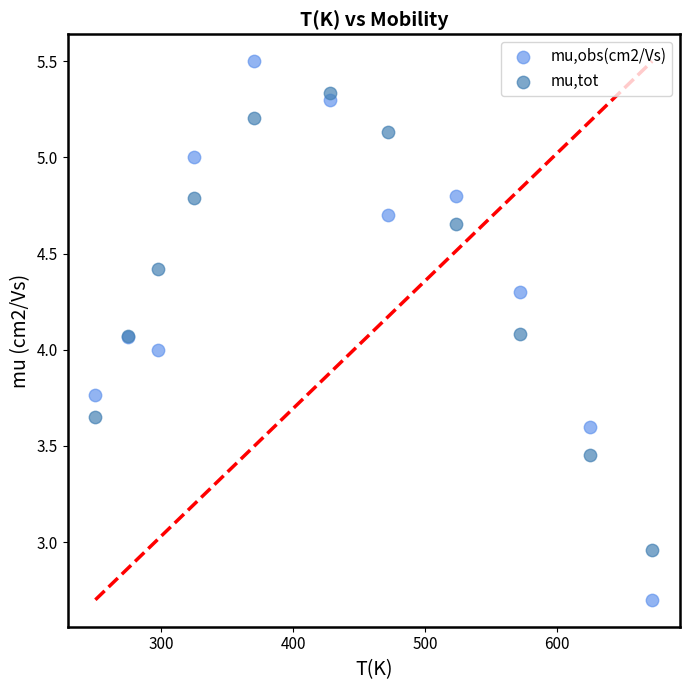

Which series reaches the minimum Y coordinate?

mu,obs(cm2/Vs)